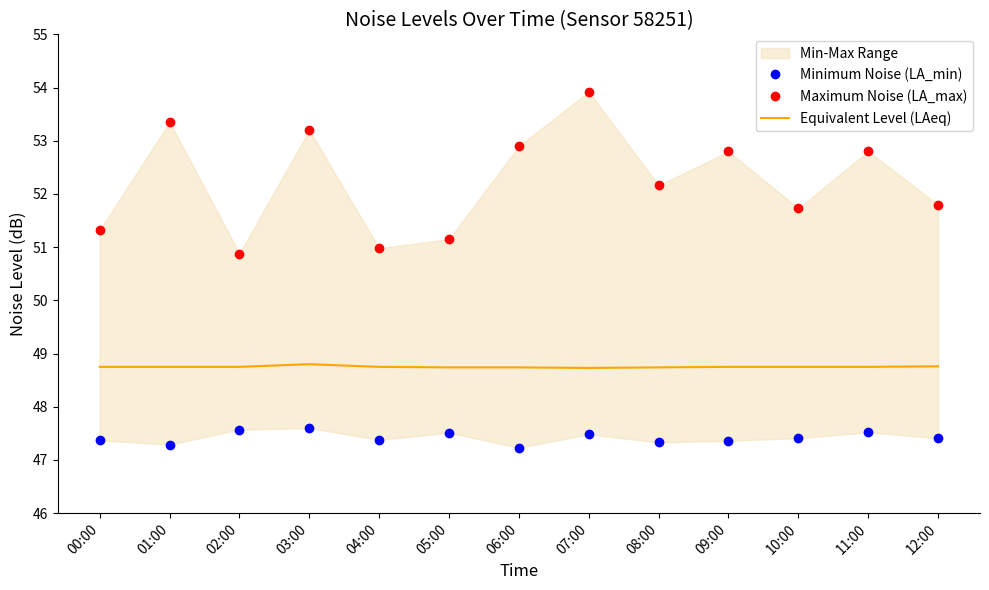

What is the difference between the maximum and second lowest values in the Minimum Noise (LA_min) series?

0.3